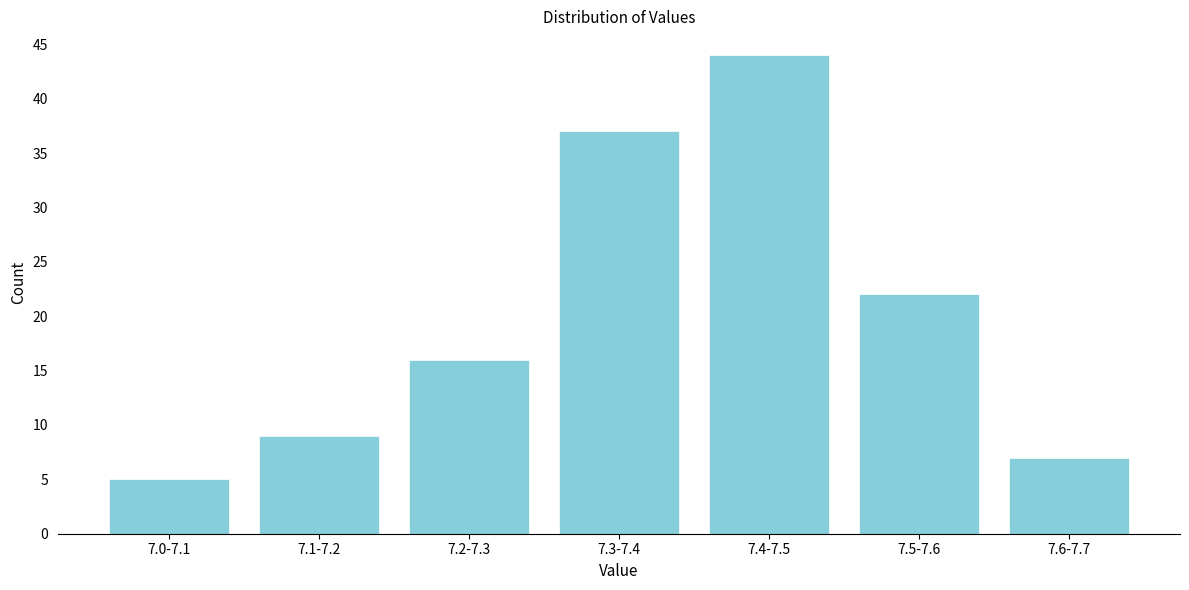

Reading left to right, transcribe all the data shown in this chart.

5	9	16	37	44	22	7